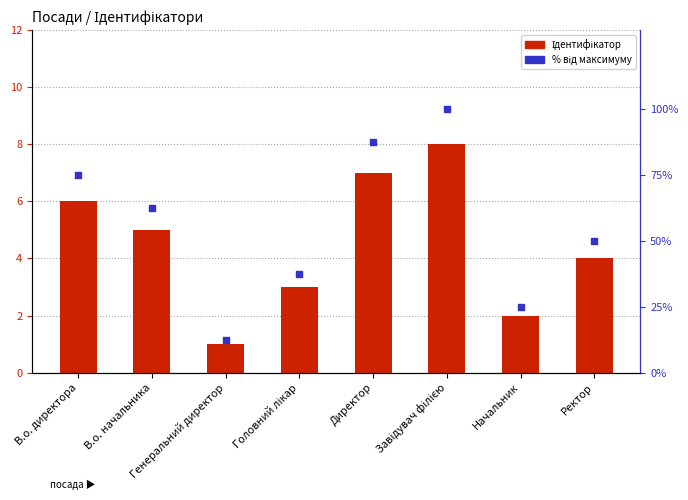

Which series contains the lowest Y value?

Ідентифікатор